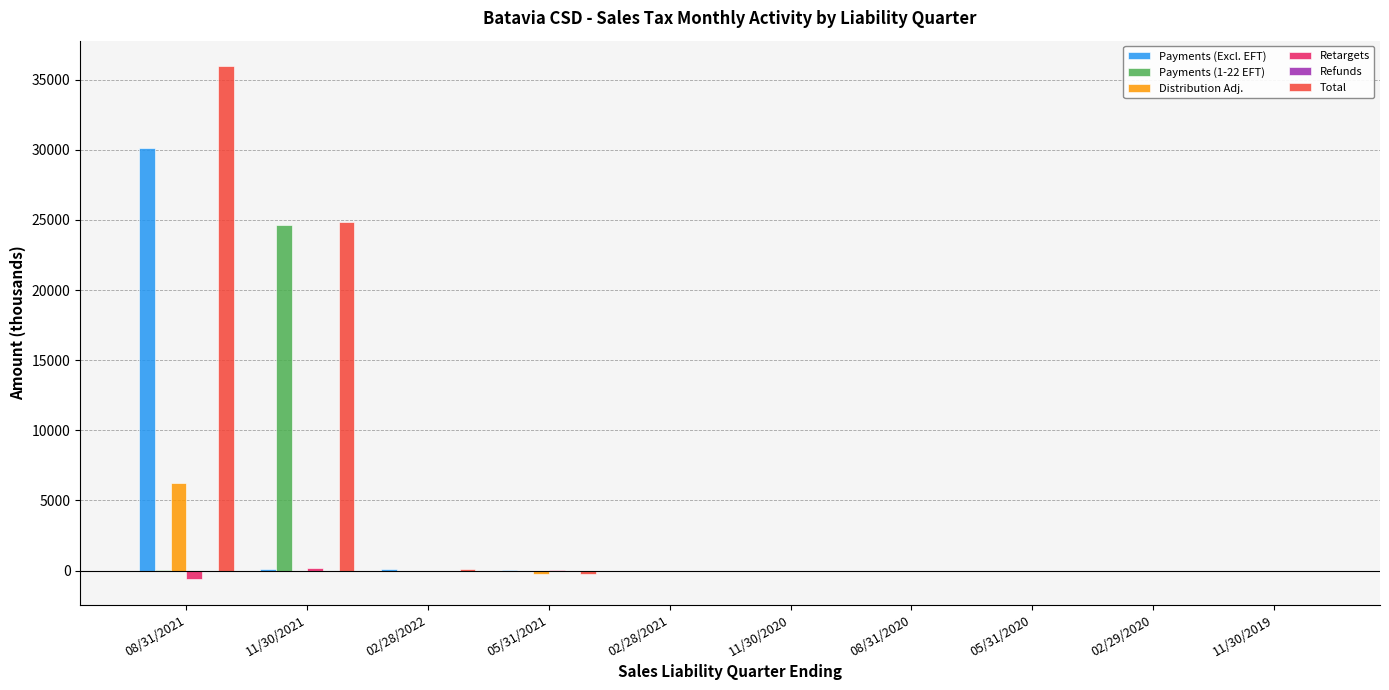

Where is Total nearest to the value 17856?

11/30/2021